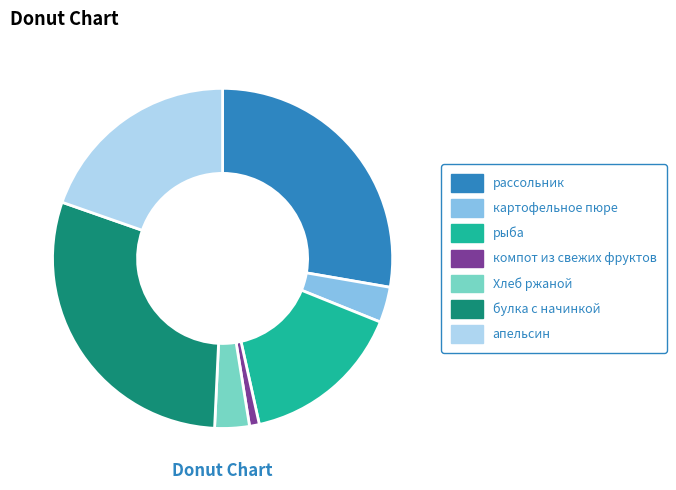

Does Хлеб ржаной account for over 50% of the chart?

No